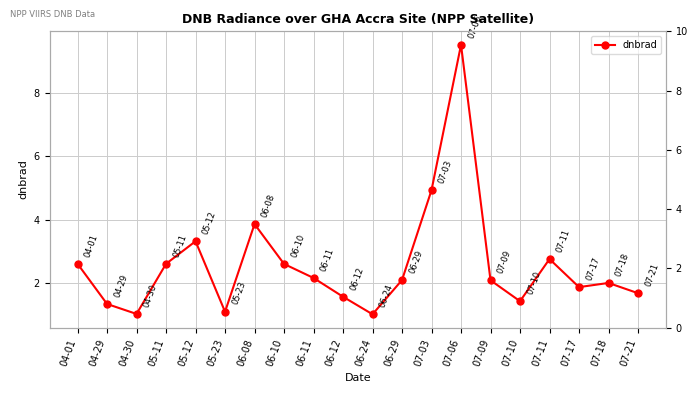

What is the value of the 9th point from the left?

2.2